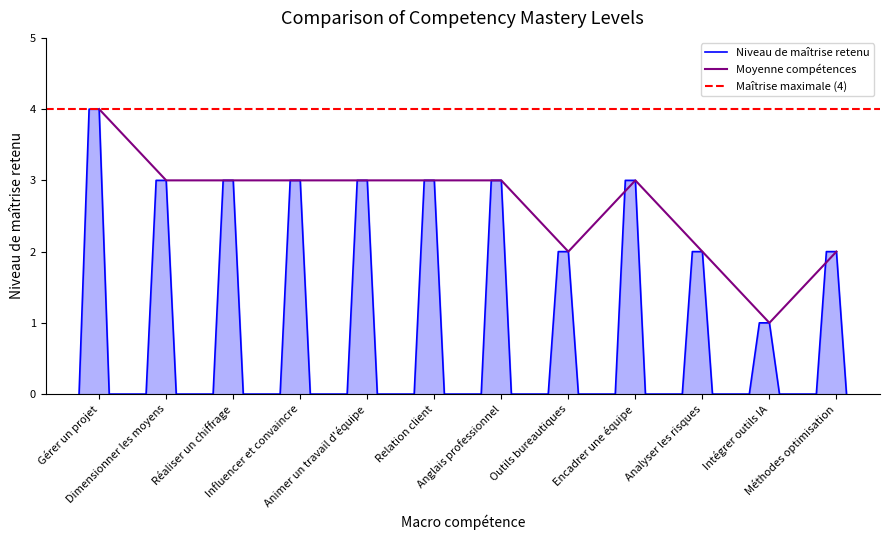

How many data points are less than 3?

4